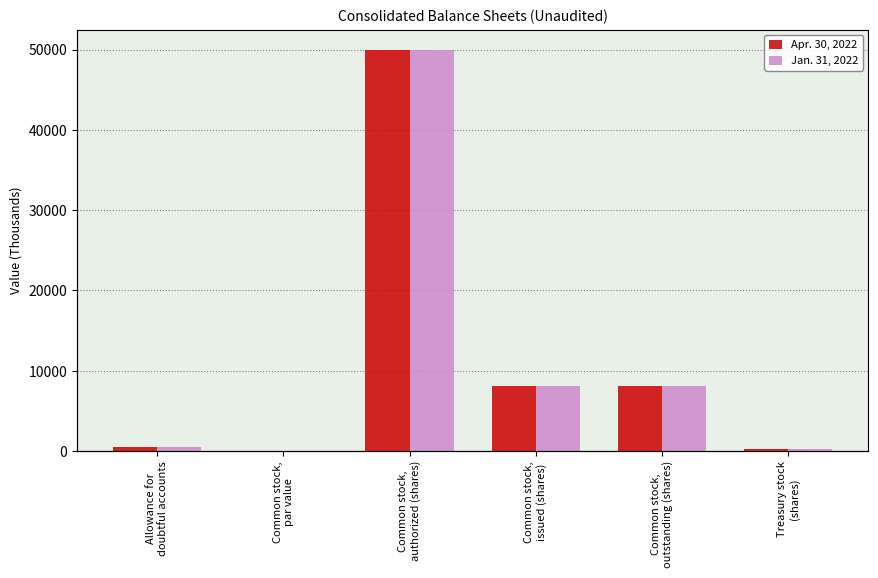

Between Common stock,
outstanding (shares) and Common stock,
authorized (shares), which is larger?

Common stock,
authorized (shares)